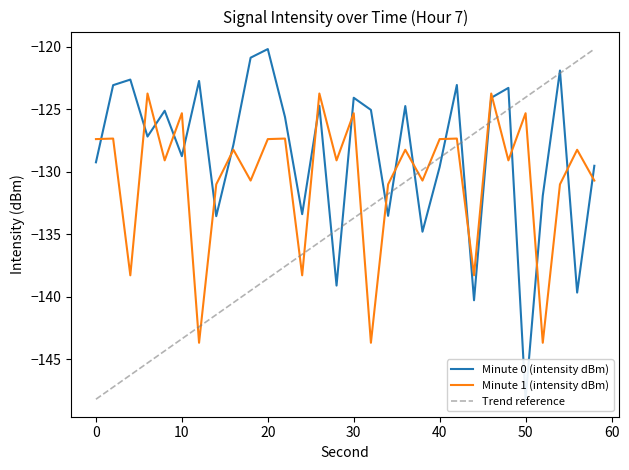

What is the minimum value shown in the chart?

-148.2